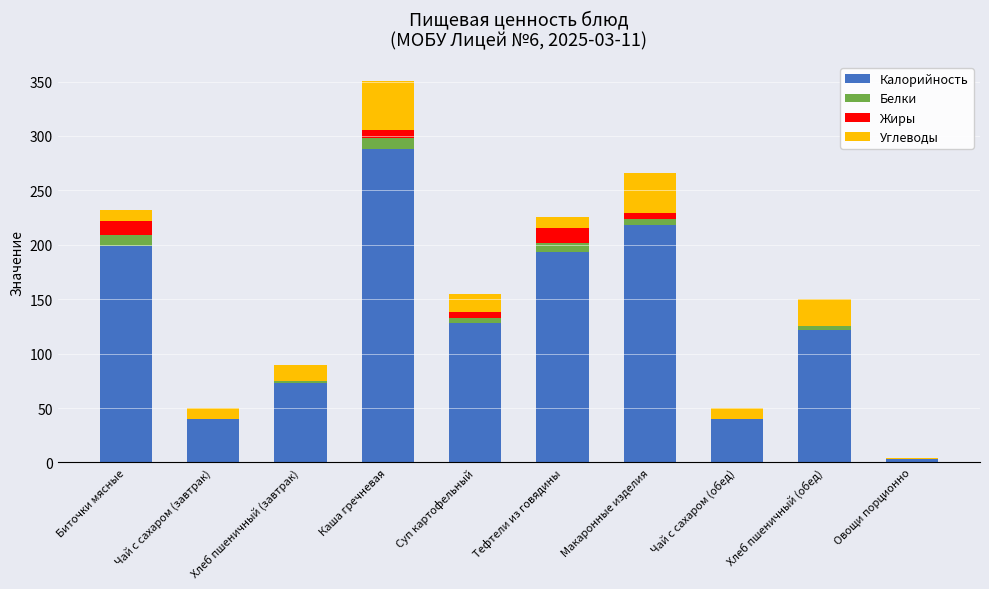

What is the maximum value for Калорийность?

288.0